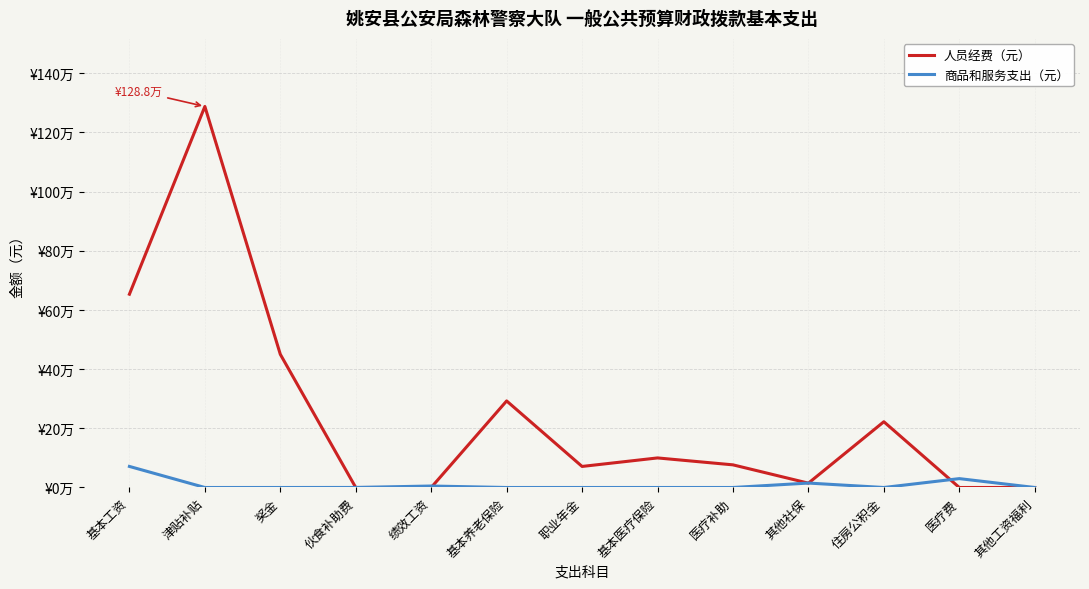

Is it true that 商品和服务支出（元） equals 19561.9 at 医疗费?

False